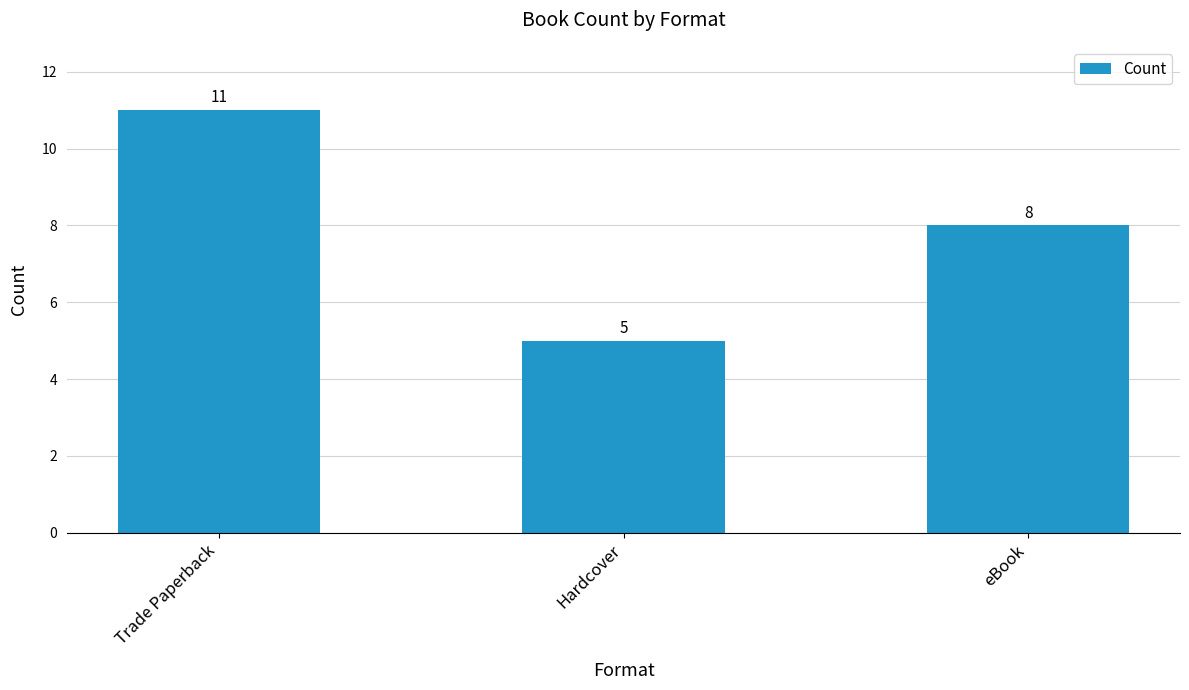

What is the change in value from Trade Paperback to Hardcover?

-6